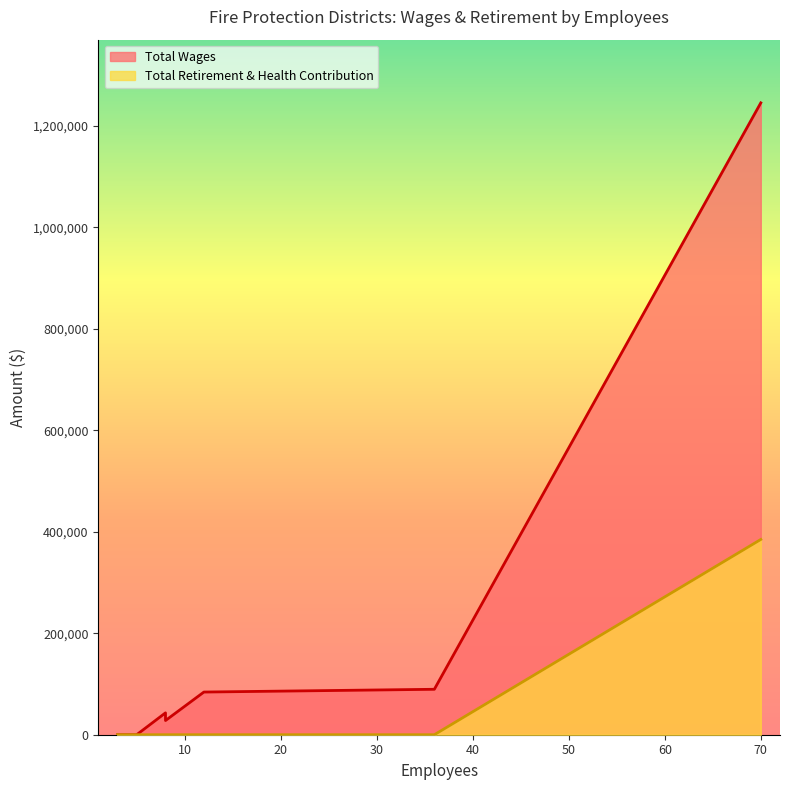

True or false: Total Wages and Total Retirement & Health Contribution intersect in this chart.

False